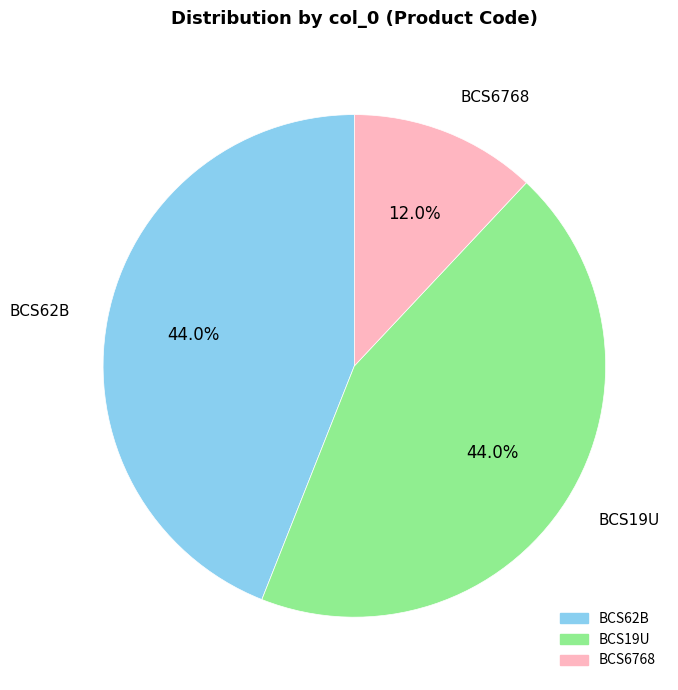

How many slices are in this pie chart?

3